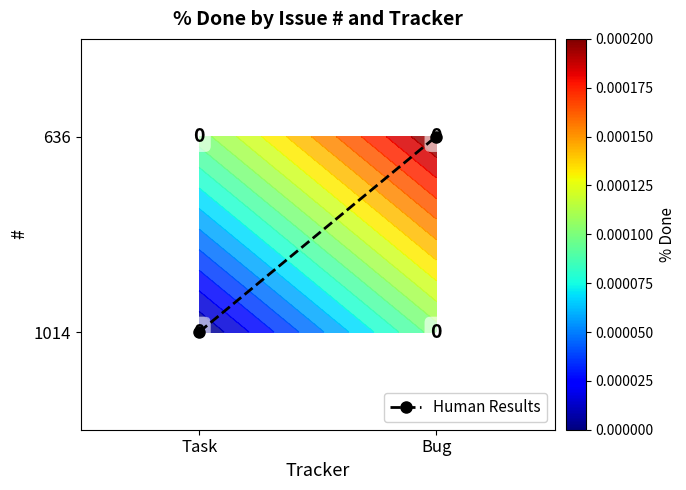

What is the sum of all values?

1